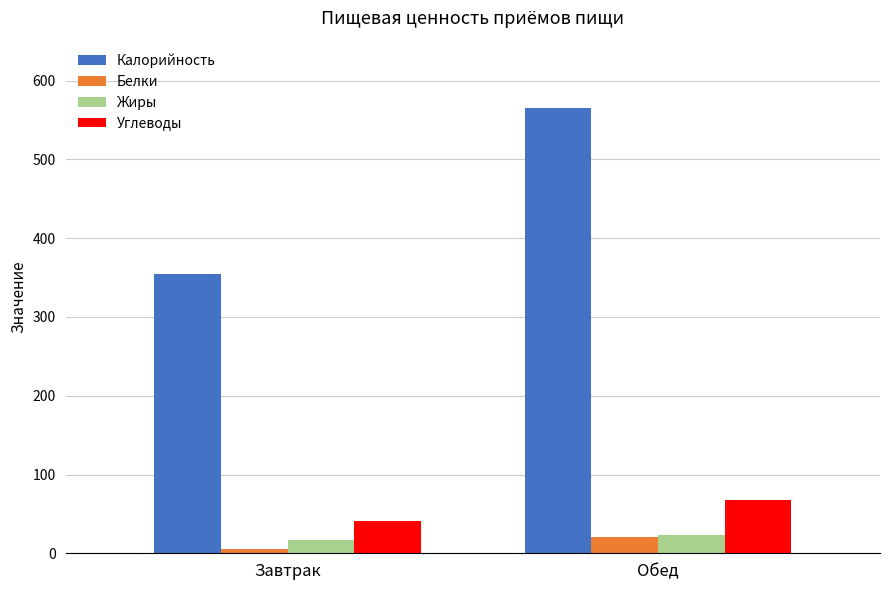

What is the average value of the Белки series?

12.8